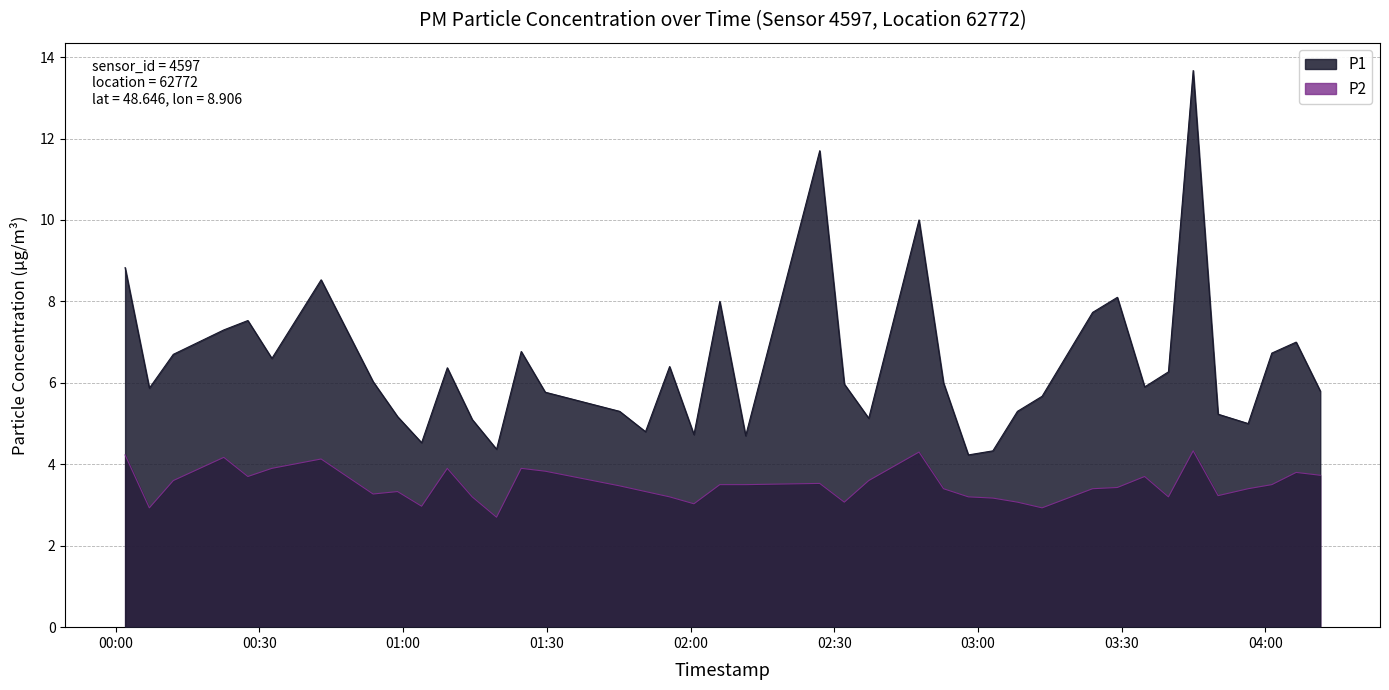

How many lines are shown in the chart?

2